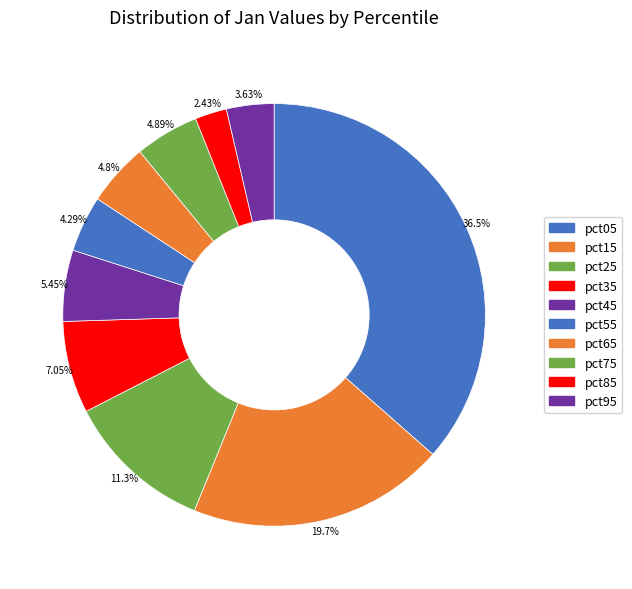

What percentage do pct15 and pct65 together represent?

24.5%